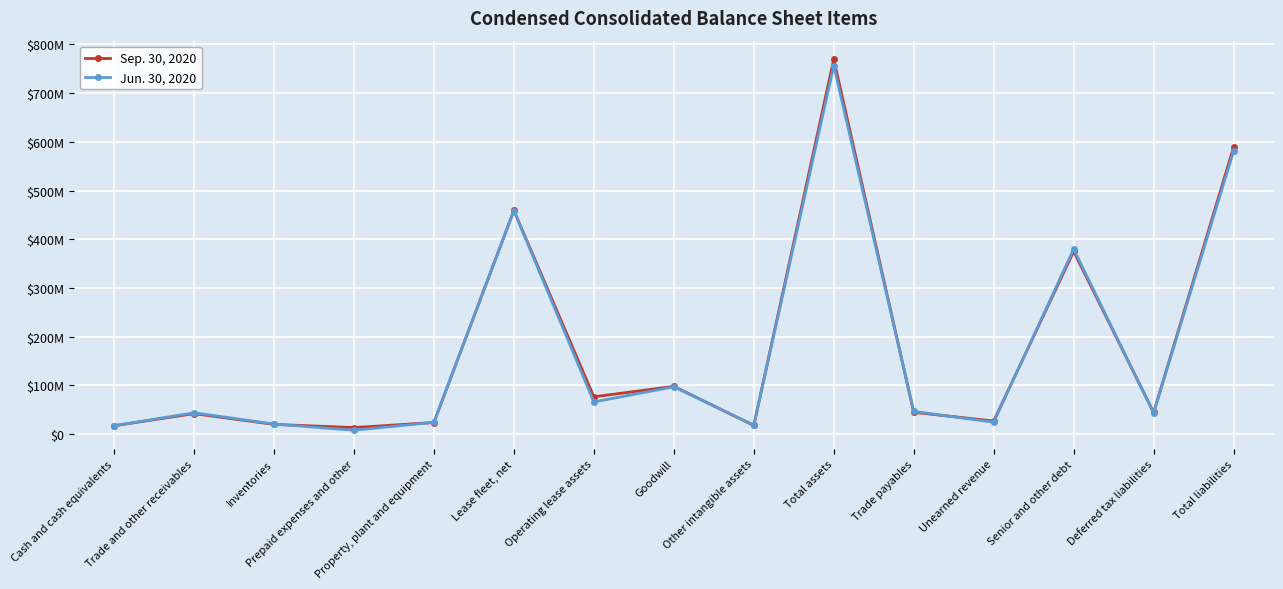

What is the total value across all series at Cash and cash equivalents?

34775000